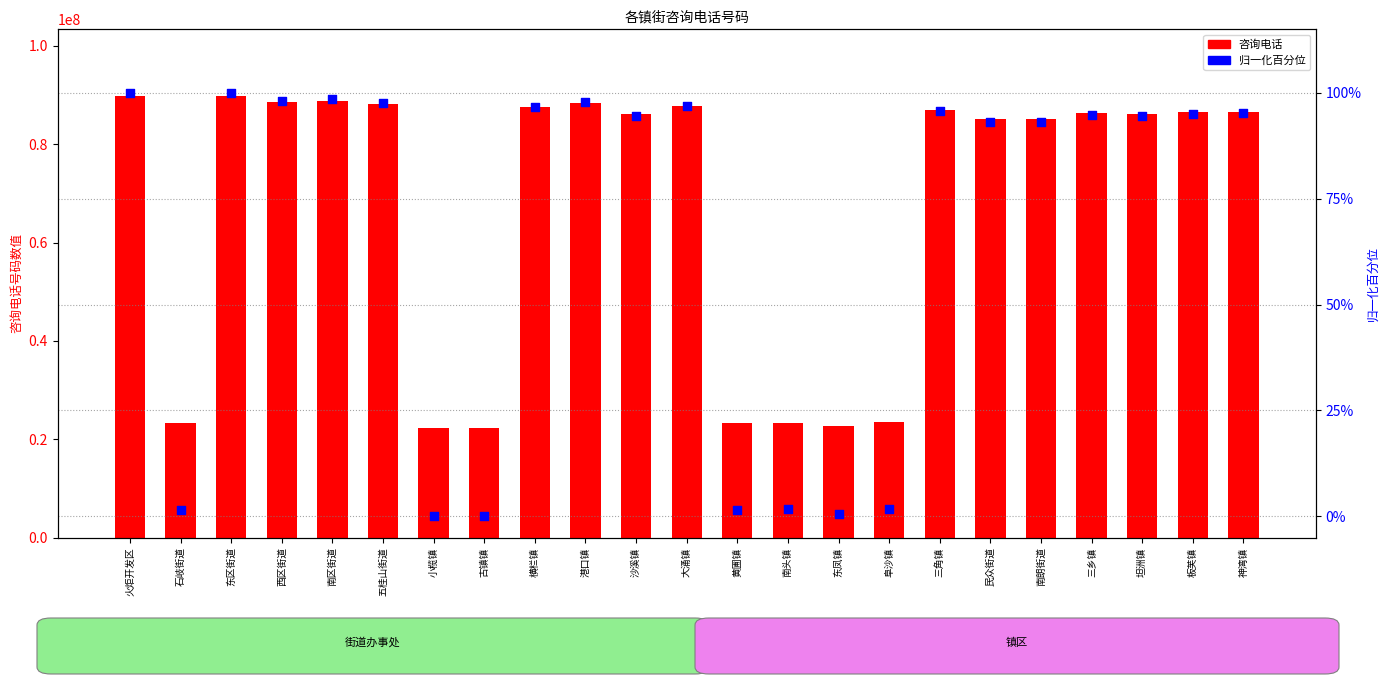

Is the value of 归一化百分位 at 小榄镇 greater than the value of 咨询电话 at 坦洲镇?

No